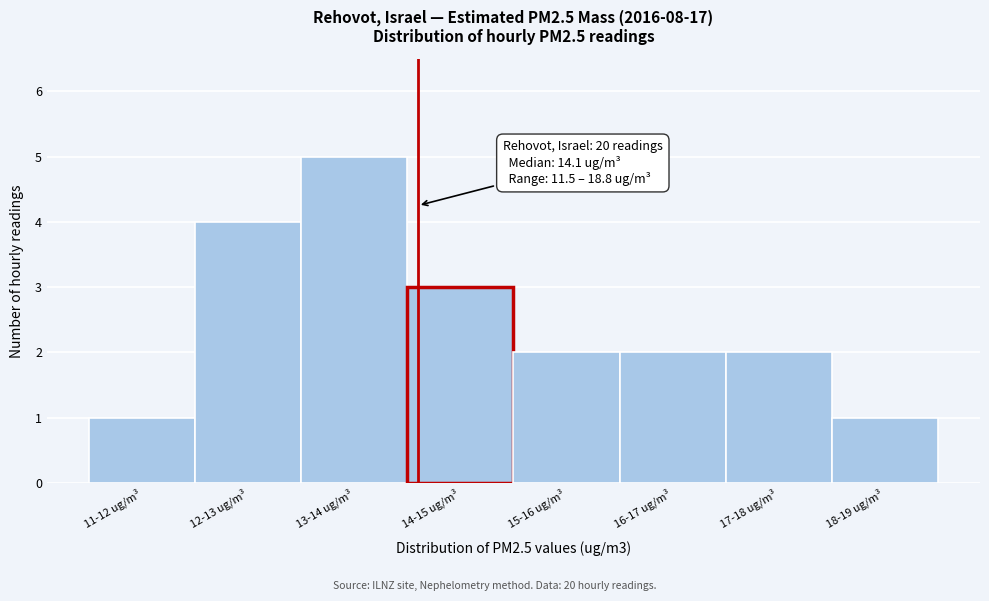

Reading right to left, what are all the values shown in this chart?

18-19 ug/m³=1	17-18 ug/m³=2	16-17 ug/m³=2	15-16 ug/m³=2	14-15 ug/m³=3	13-14 ug/m³=5	12-13 ug/m³=4	11-12 ug/m³=1